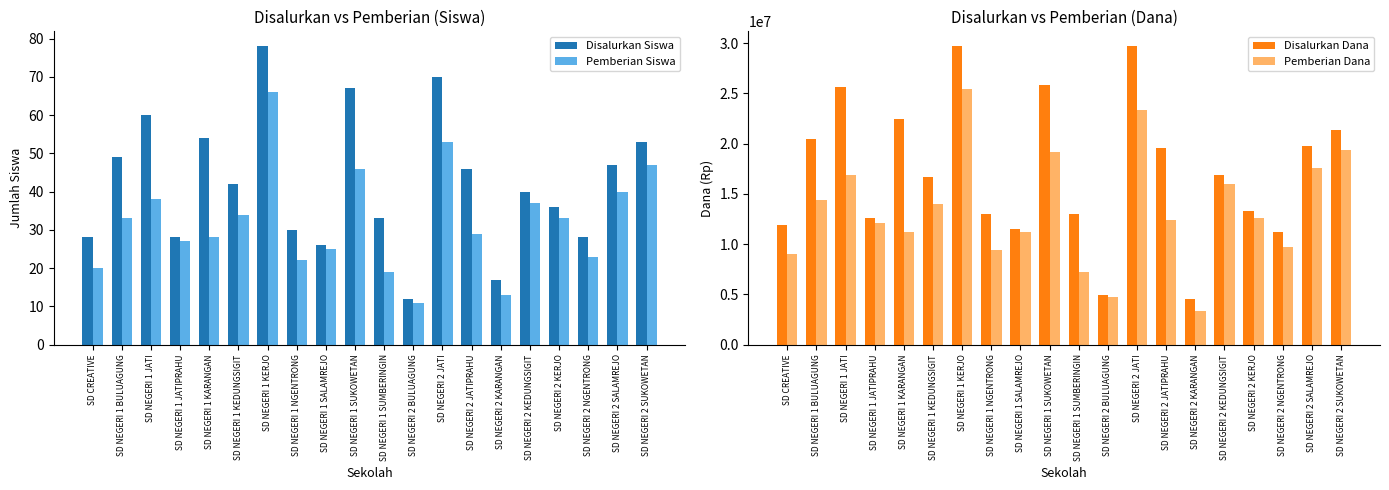

What is the value of the Disalurkan Dana bar at the 12th from the left?

4950000